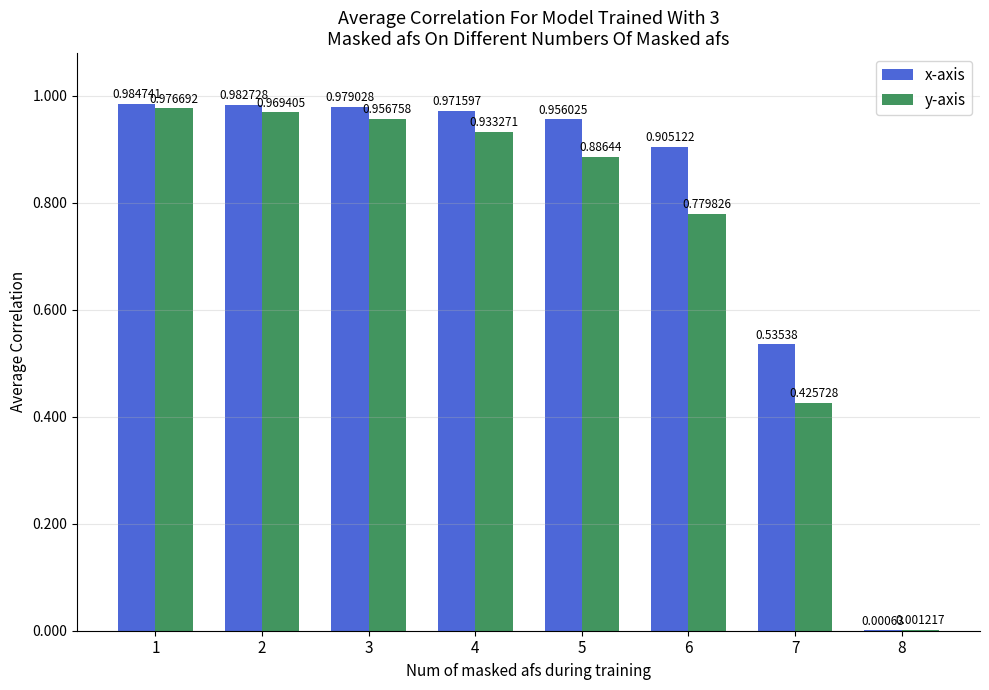

Which series changed the most between 5 and 6?

y-axis